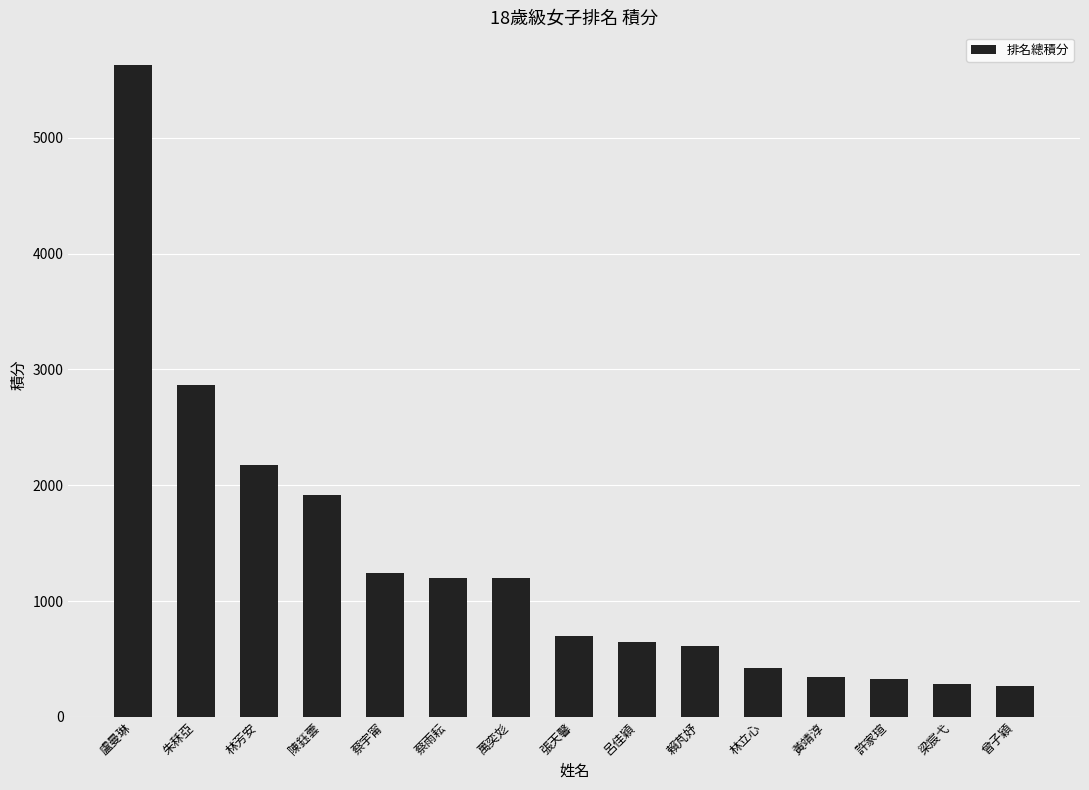

What is the sum of all values?

19816.8